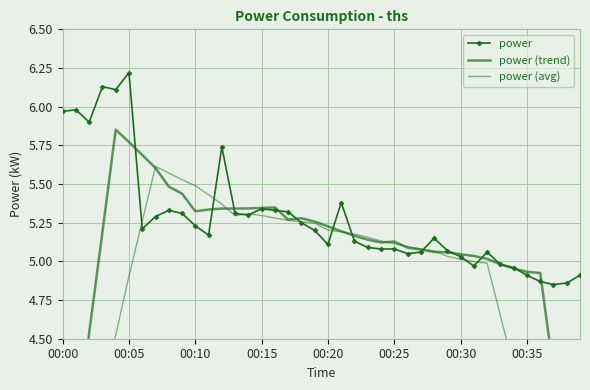

The power series shows 10.5 at 00:00. True or false?

False